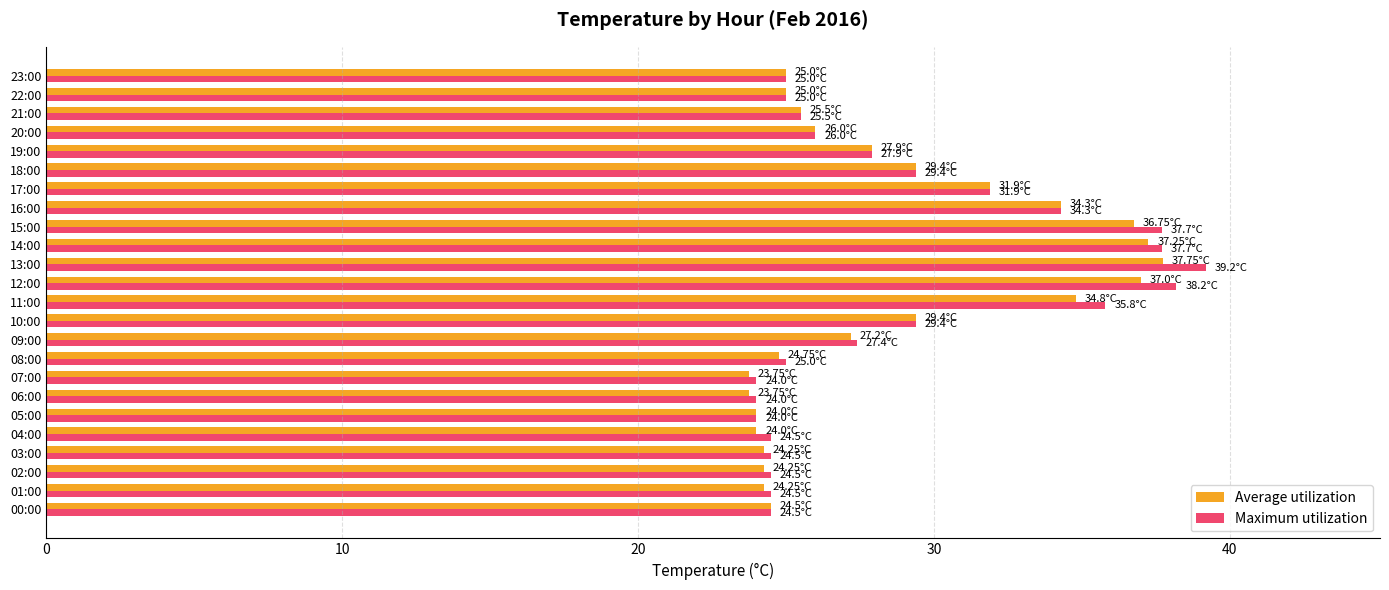

Which series has the widest spread of values?

Maximum utilization